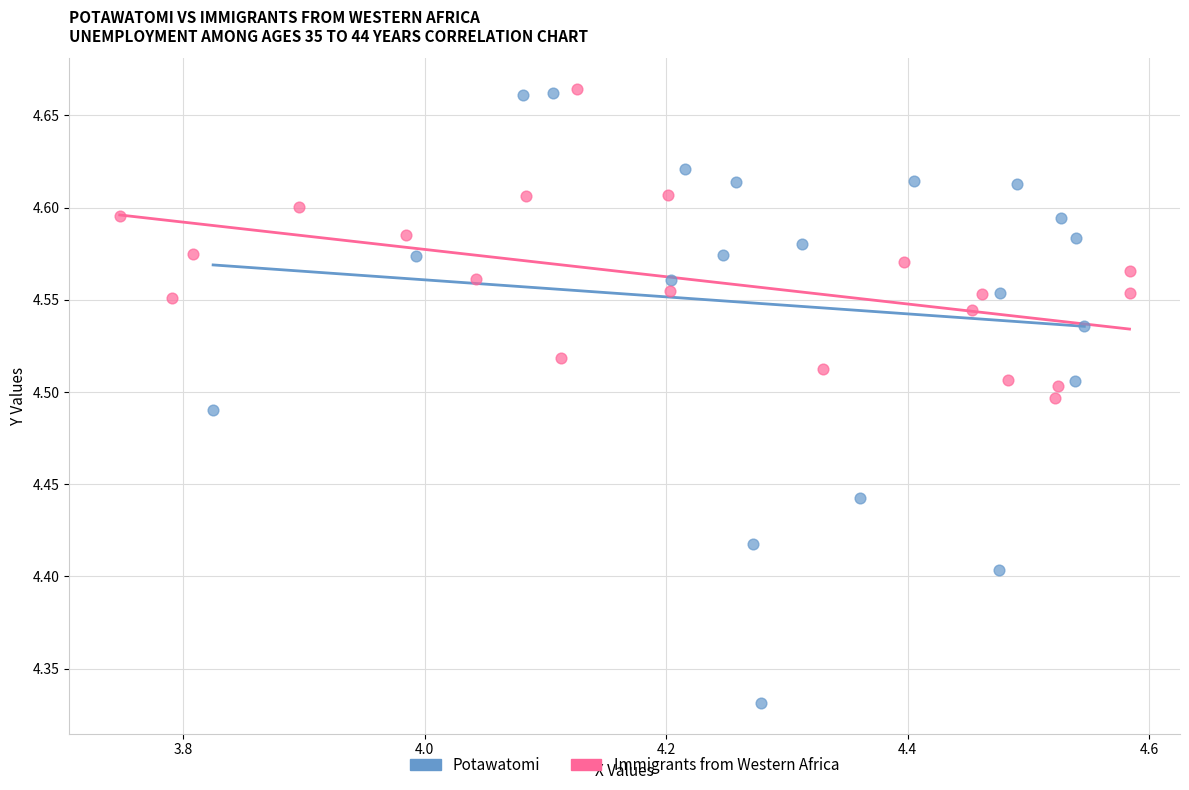

Which series contains the lowest Y value?

Potawatomi